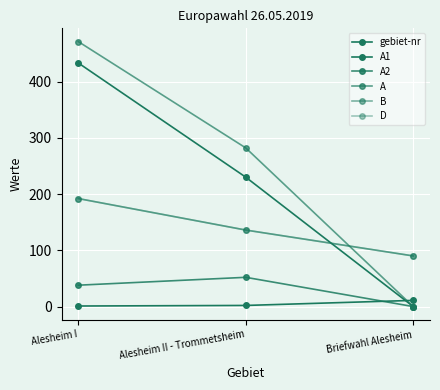

Which series has the largest total across all categories?

A